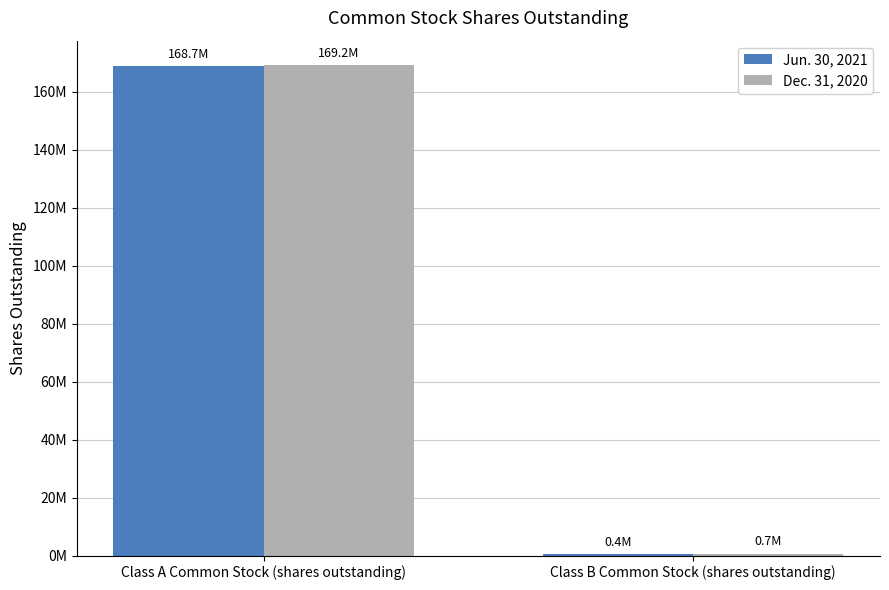

What is the sum of all Jun. 30, 2021 values?

169099000